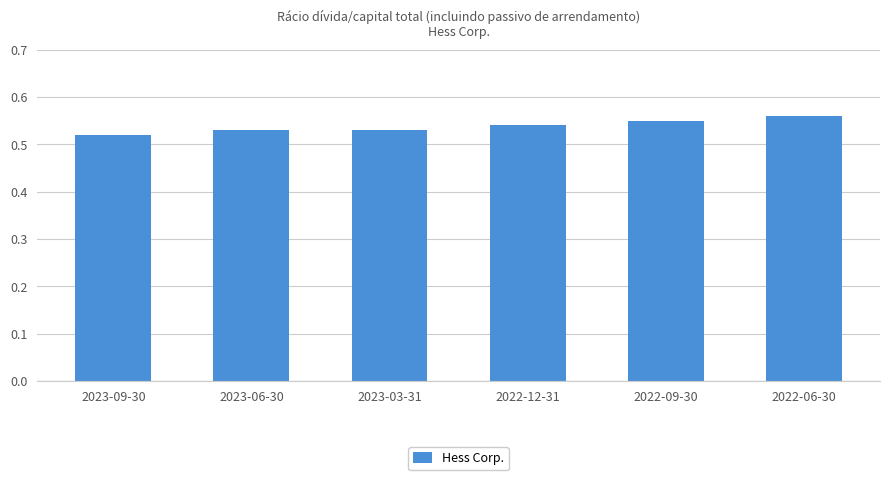

Which label corresponds to the smallest value in the chart?

2023-09-30